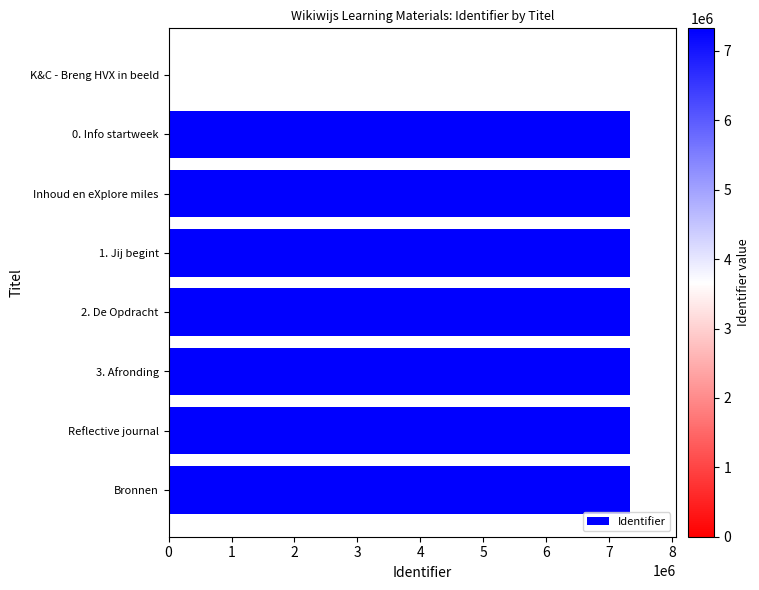

What is the greatest value displayed?

7325724